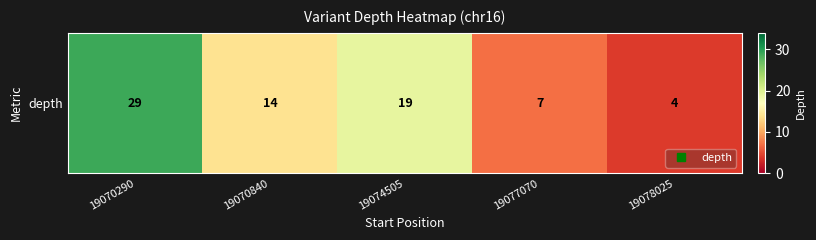

Which label corresponds to the smallest value in the chart?

19078025